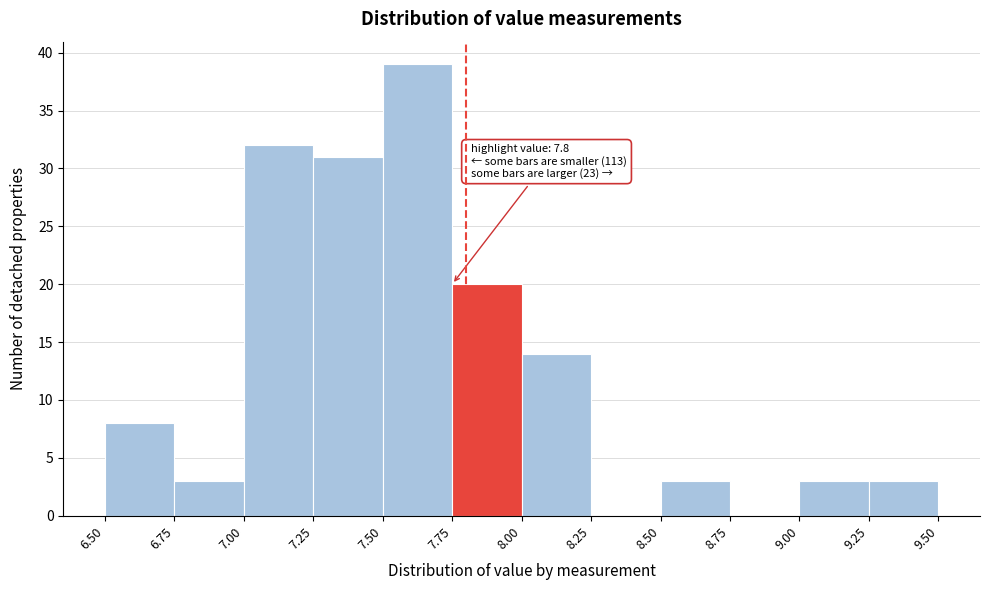

Which range on the x-axis has the tallest bar?

7.50 to 7.75